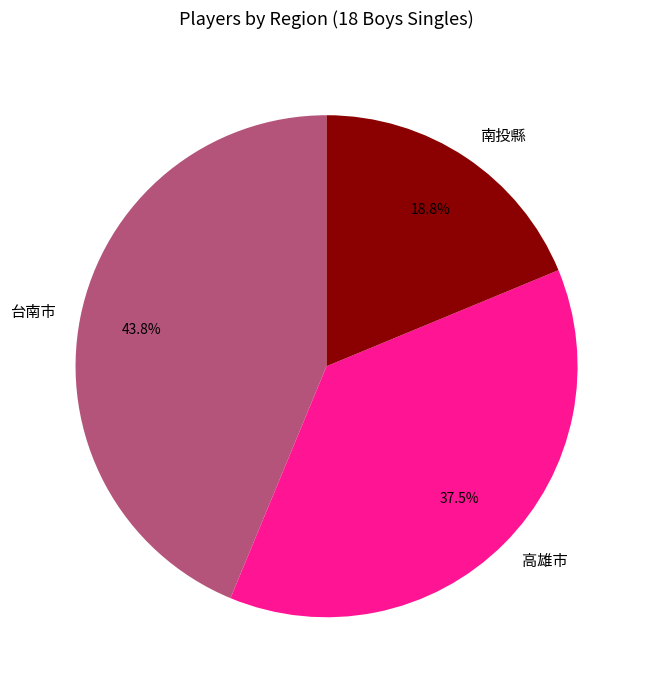

Is it true that 南投縣 is 6% of the pie?

False